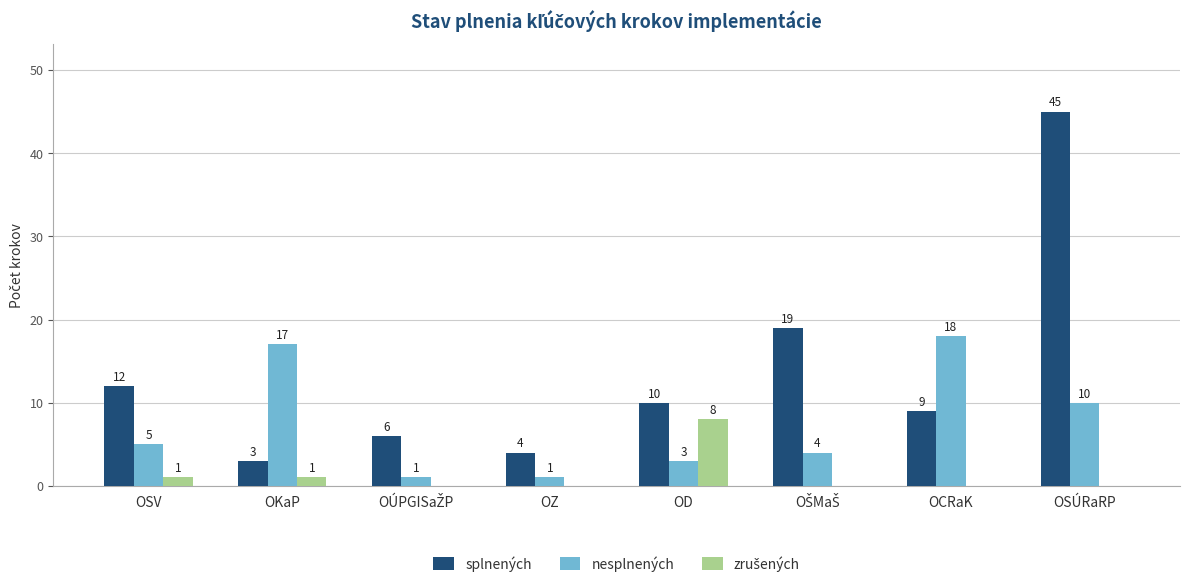

What is the sum of the splnených values at OZ and OCRaK?

13